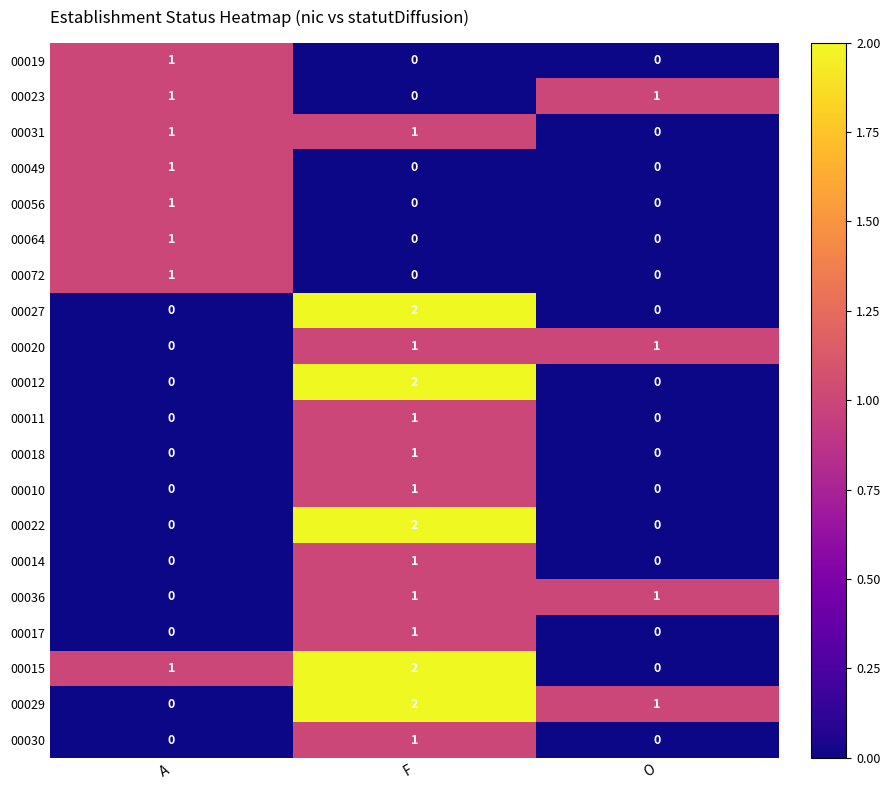

What is the greatest value displayed?

2